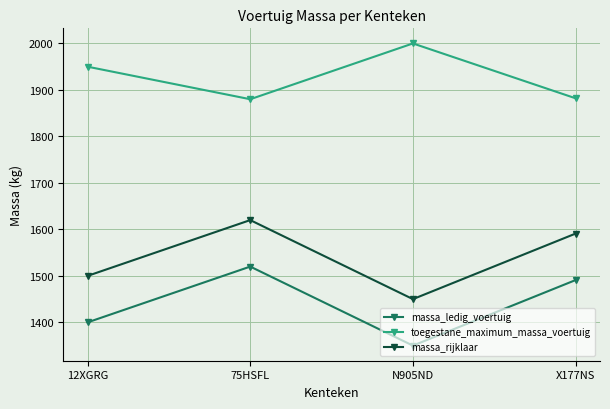

True or false: massa_rijklaar and toegestane_maximum_massa_voertuig intersect in this chart.

False